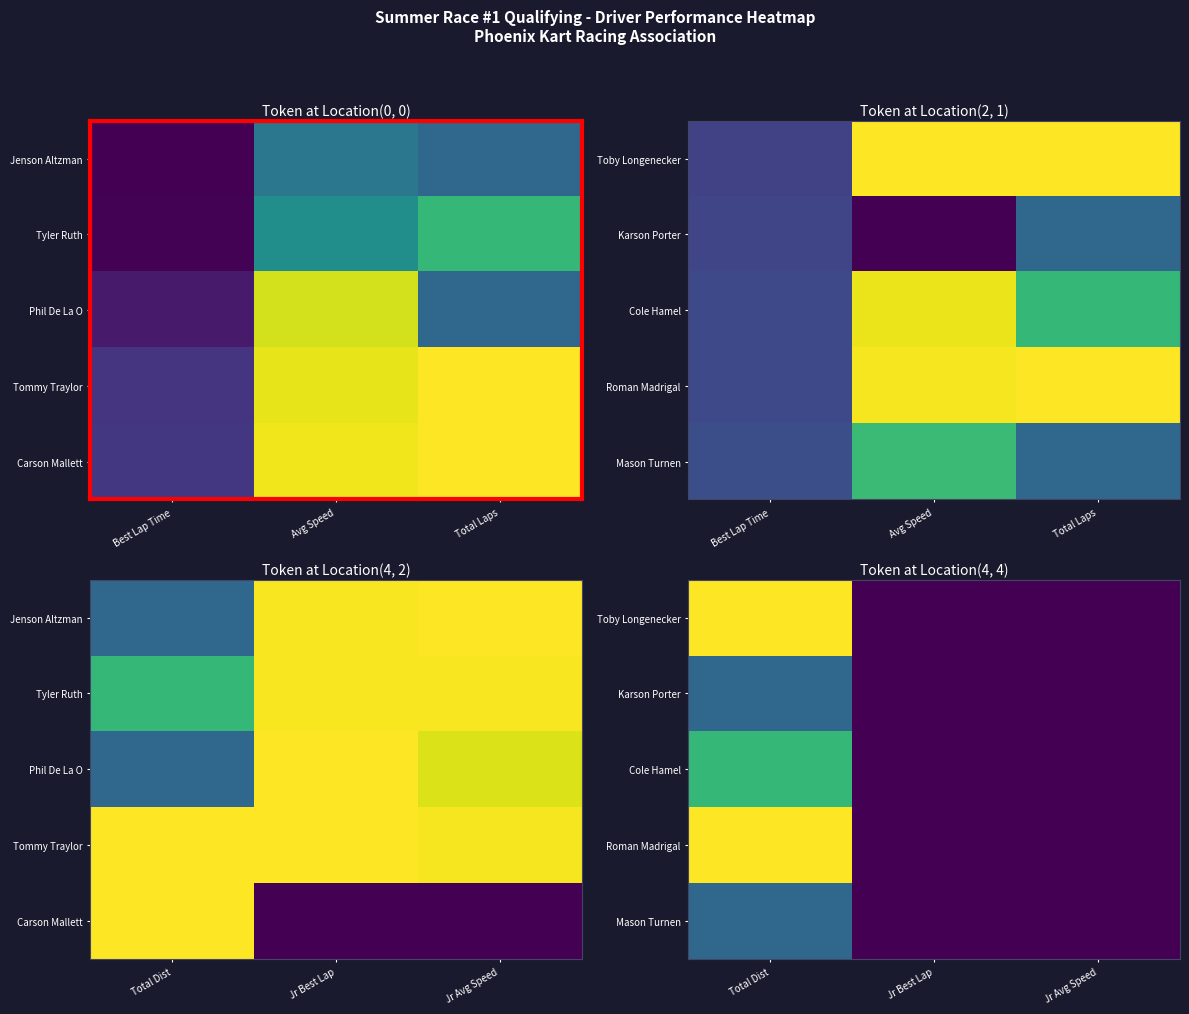

The value of Mason Turnen at Jr Best Lap is -0.1. True or false?

False